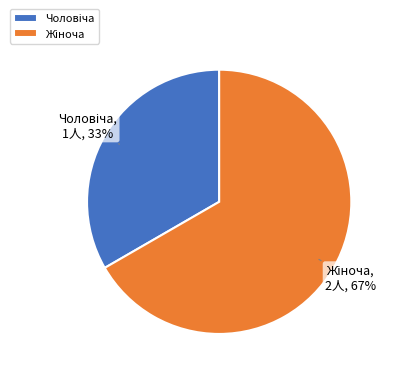

Is there a majority slice in this chart?

Yes